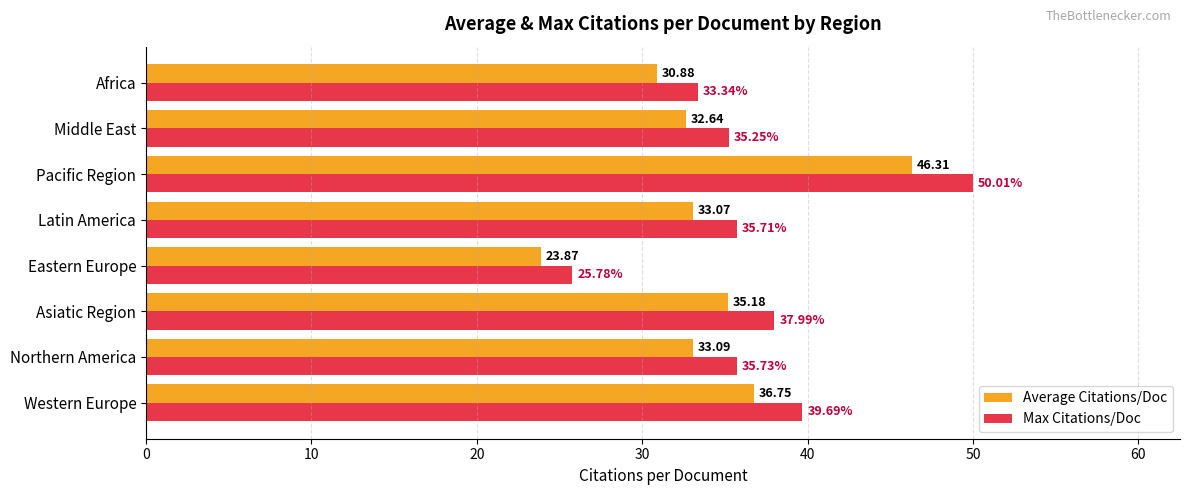

What is the average value of the Max Citations/Doc series?

36.7